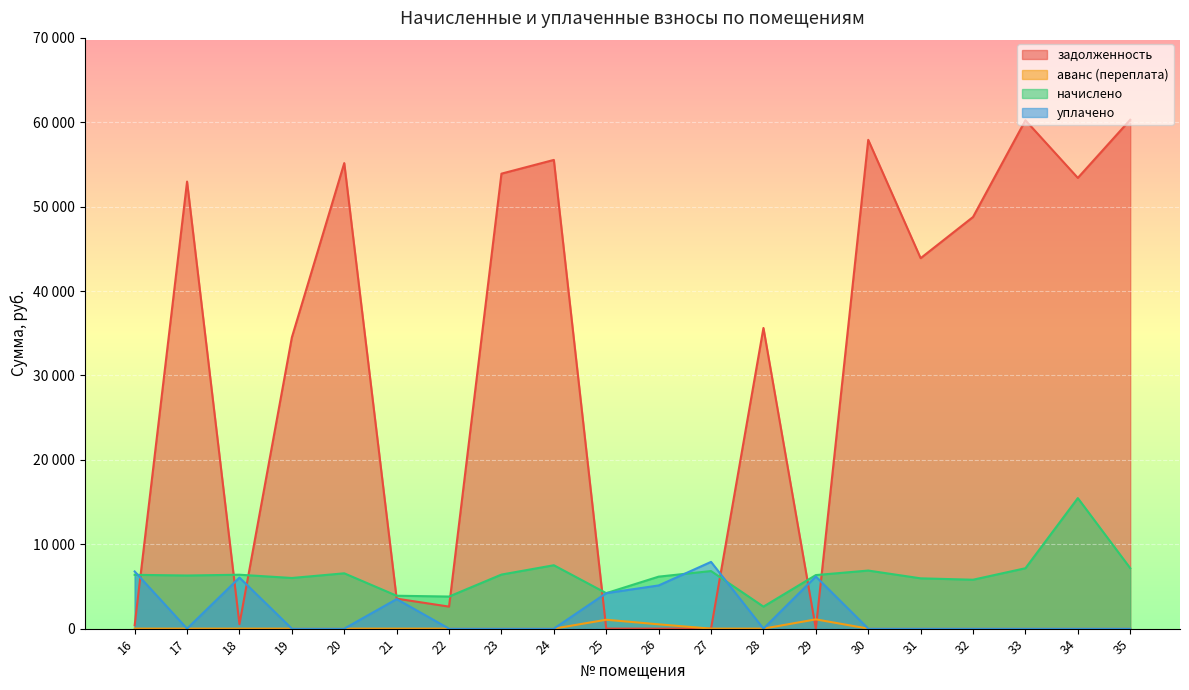

Which has a higher value, 30 or 35?

35